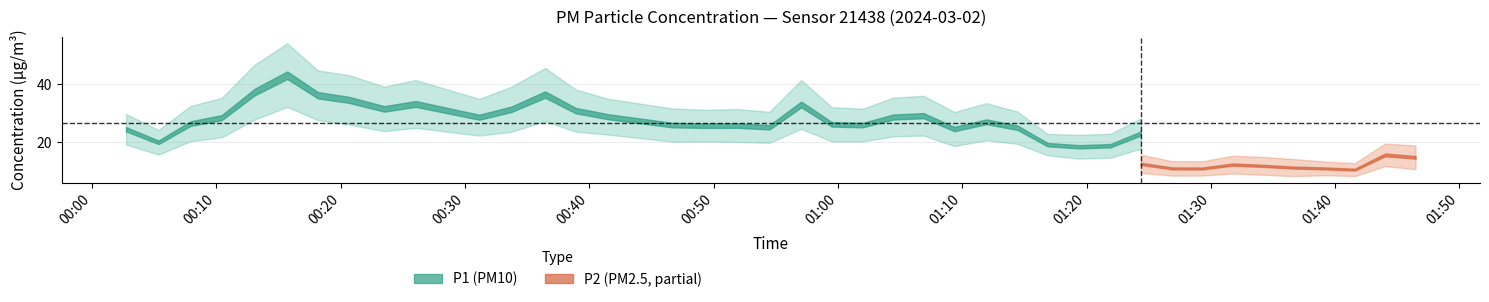

How many lines are shown in the chart?

2